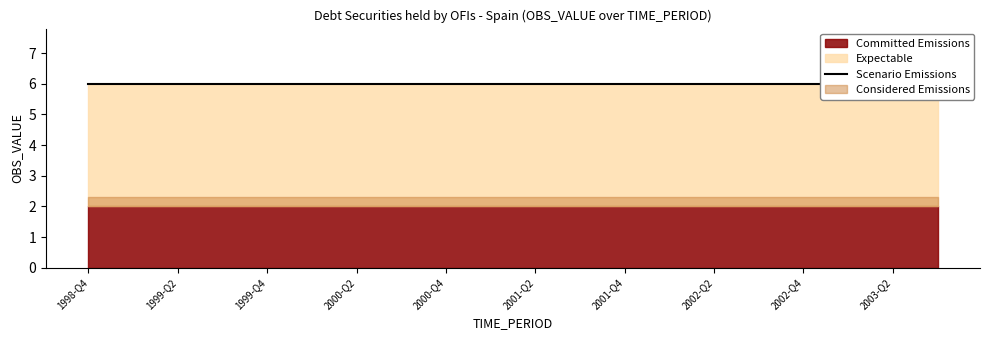

What is the total value across all series at 1998-Q4?

12